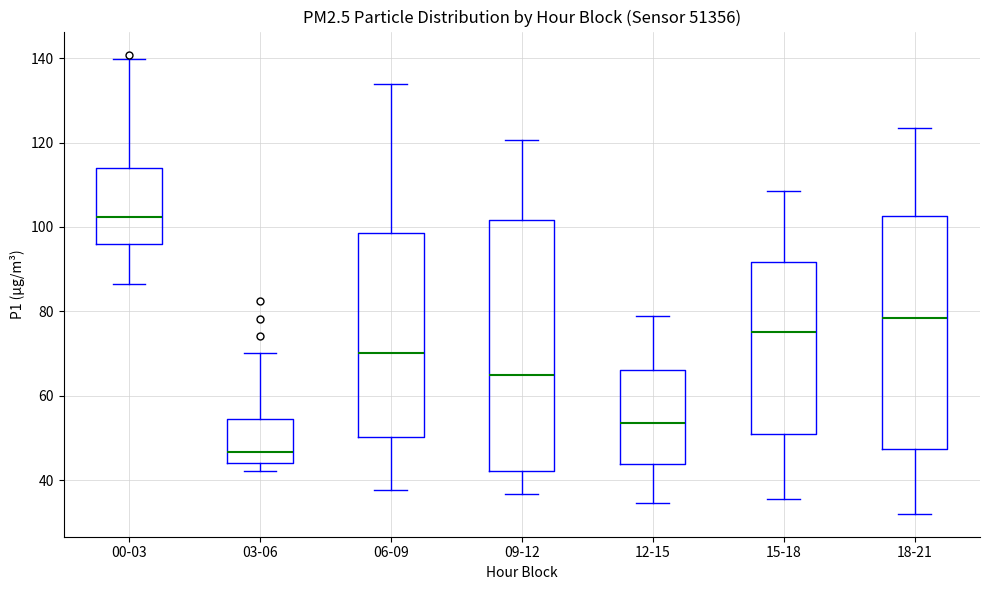

Where does the median line of the box for 12-15 sit on the y-axis? The values are not printed on the chart, so give them approximately, as read against the axis.

54